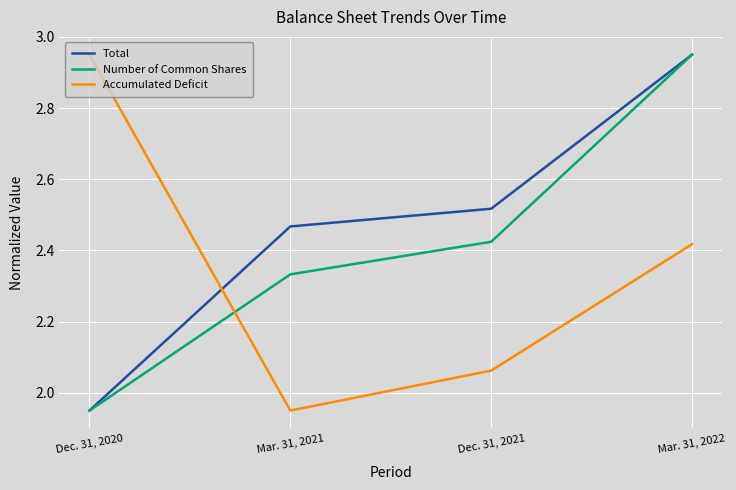

After their last crossing, which series has the higher values: Number of Common Shares or Accumulated Deficit?

Number of Common Shares